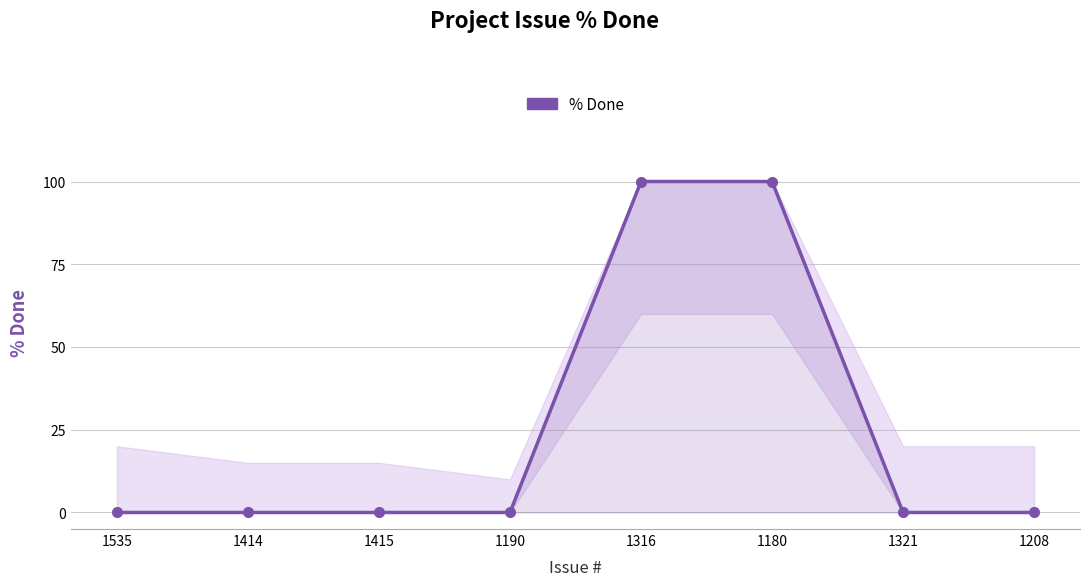

True or false: there are more than 0 points higher than both neighbors.

False